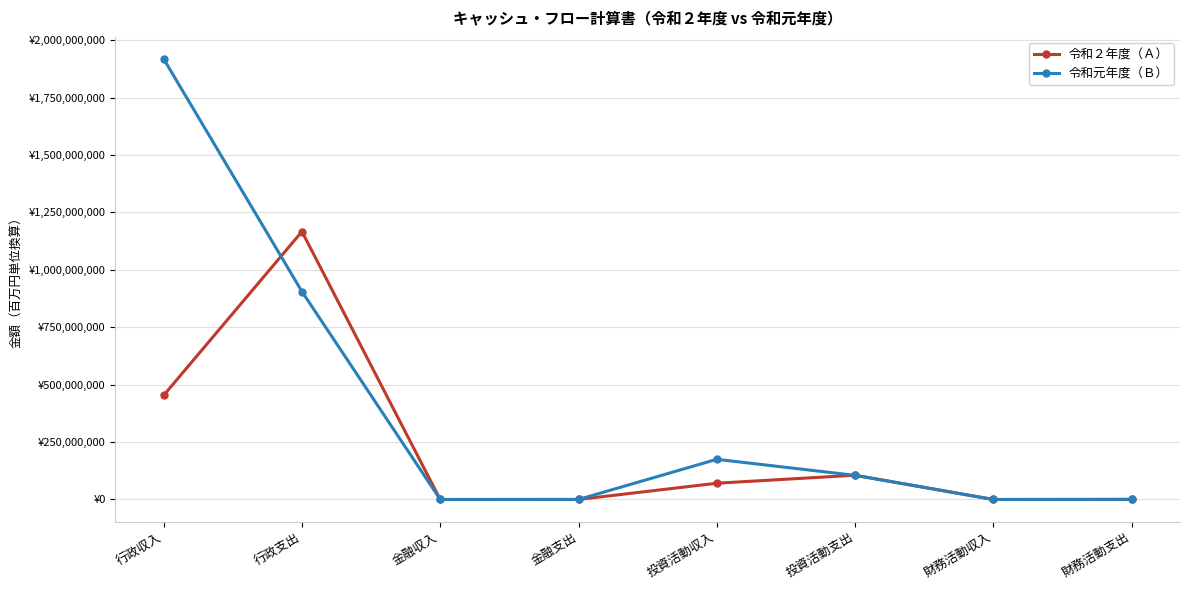

Does the chart have visible grid lines?

Yes